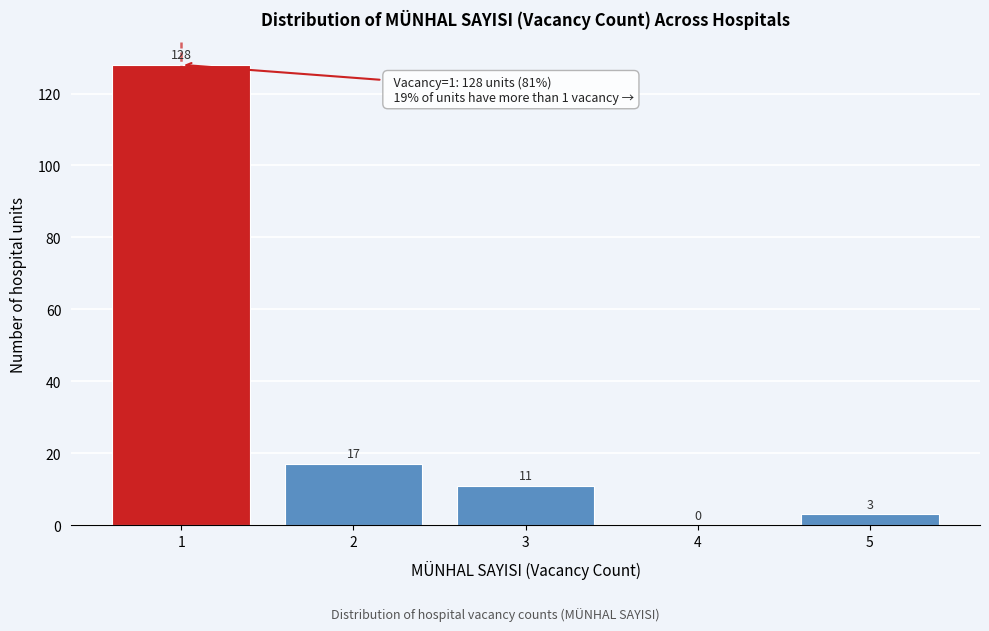

Reading left to right, transcribe all the data shown in this chart.

1=128	2=17	3=11	4=0	5=3